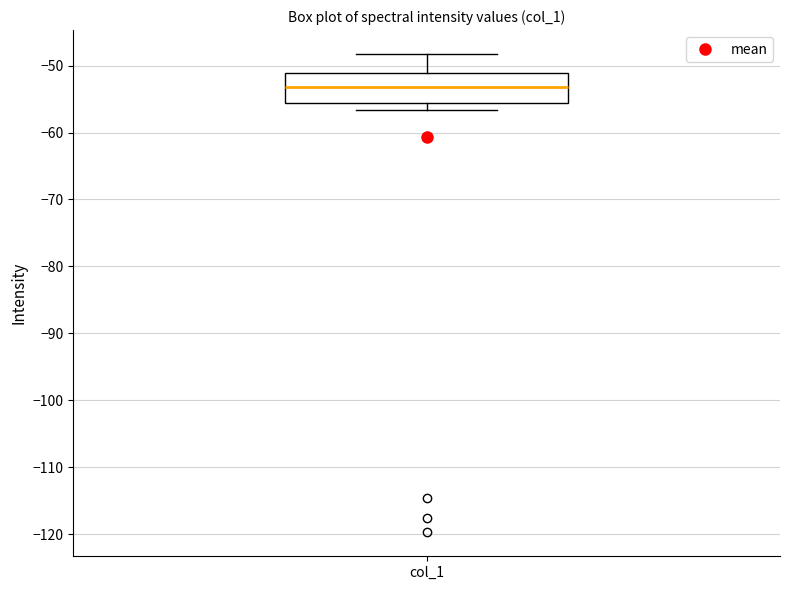

Where does the median line of the box for col_1 sit on the y-axis? The values are not printed on the chart, so give them approximately, as read against the axis.

-53